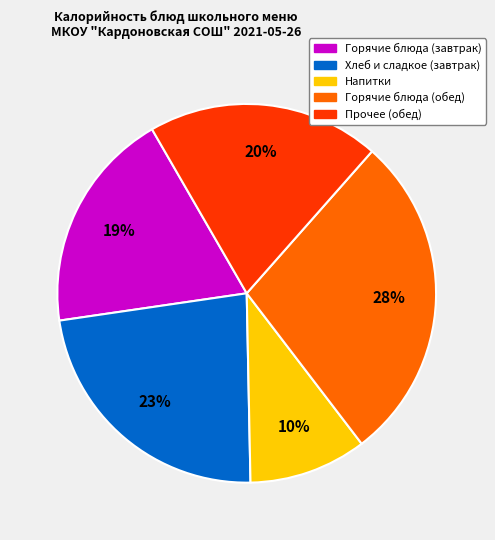

How many segments does this pie chart have?

5